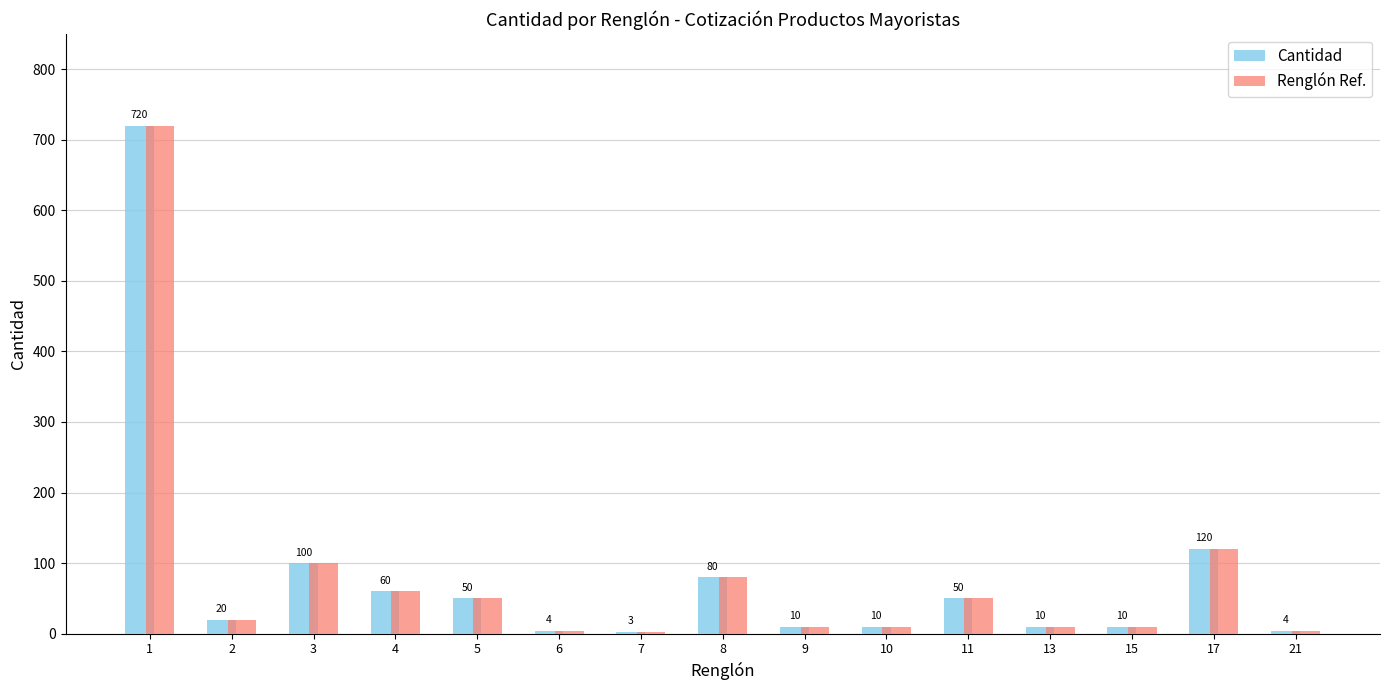

True or false: Cantidad has a value of 149 at 3.

False